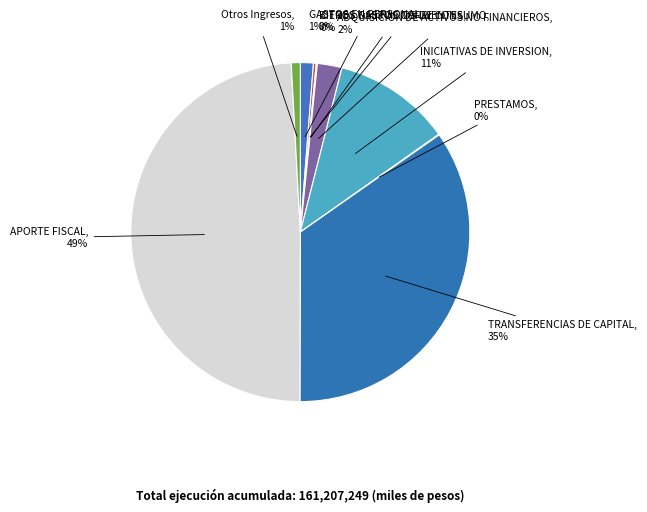

Which category has the biggest portion of the pie?

APORTE FISCAL